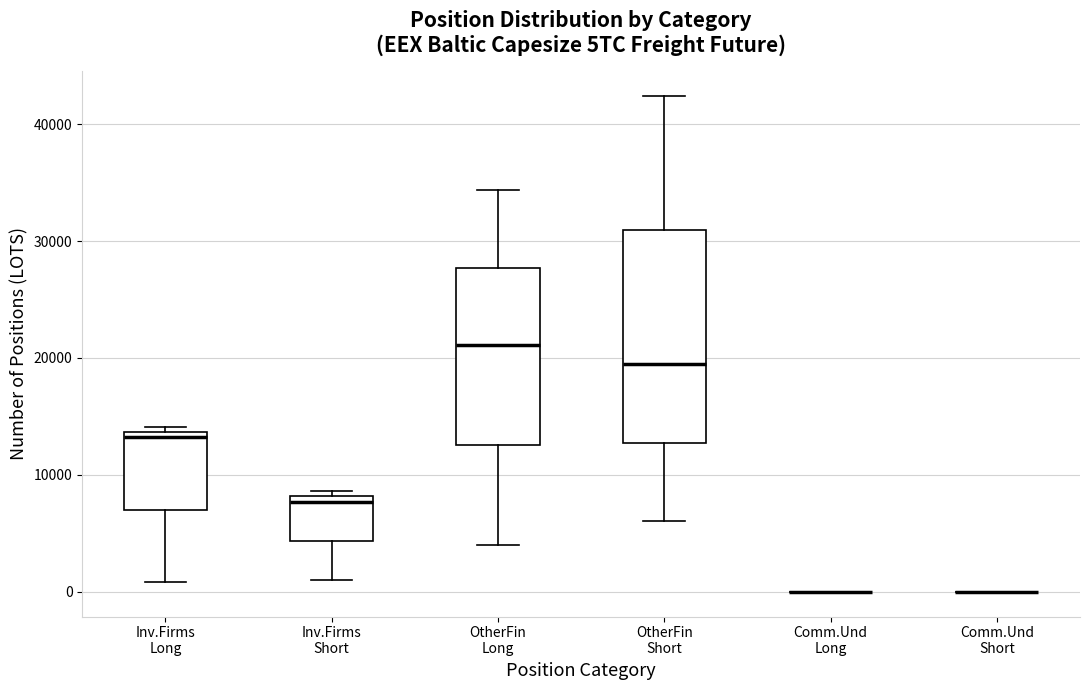

Which box is the tallest, from its lower edge to its upper edge?

OtherFin Short